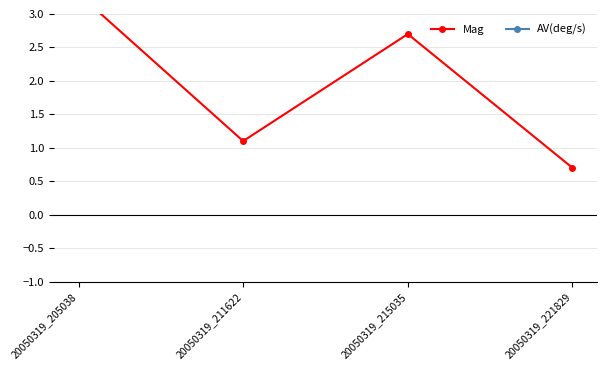

True or false: AV(deg/s) and Mag intersect in this chart.

False